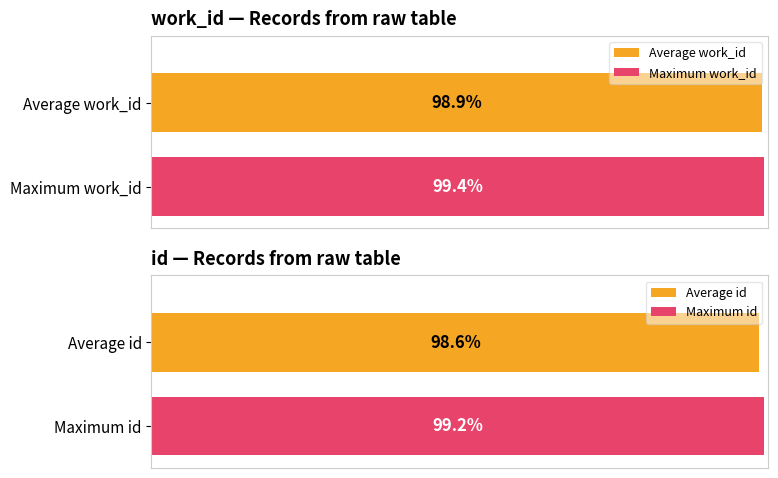

The value of id at 2004-11-15 is 26981. True or false?

False